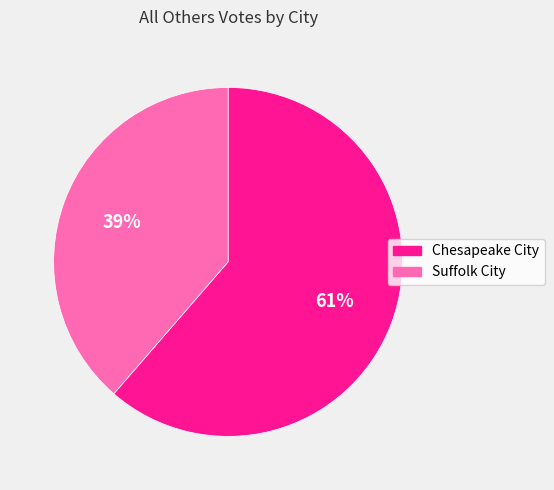

What percentage is the Chesapeake City slice, to the nearest percent?

61%